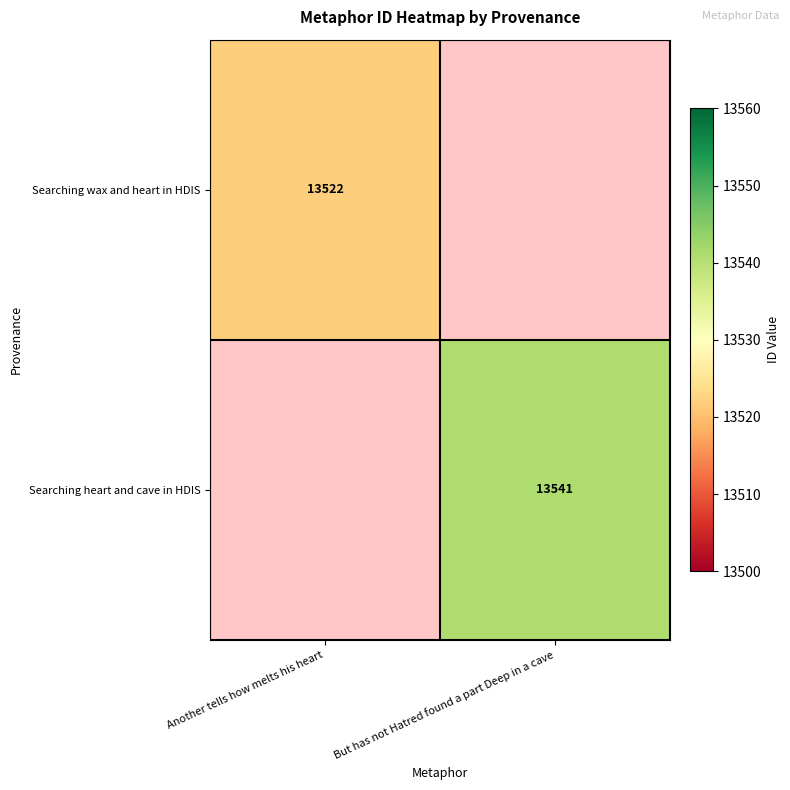

The value of Searching wax and heart in HDIS at Another tells how melts his heart is 19906.2. True or false?

False